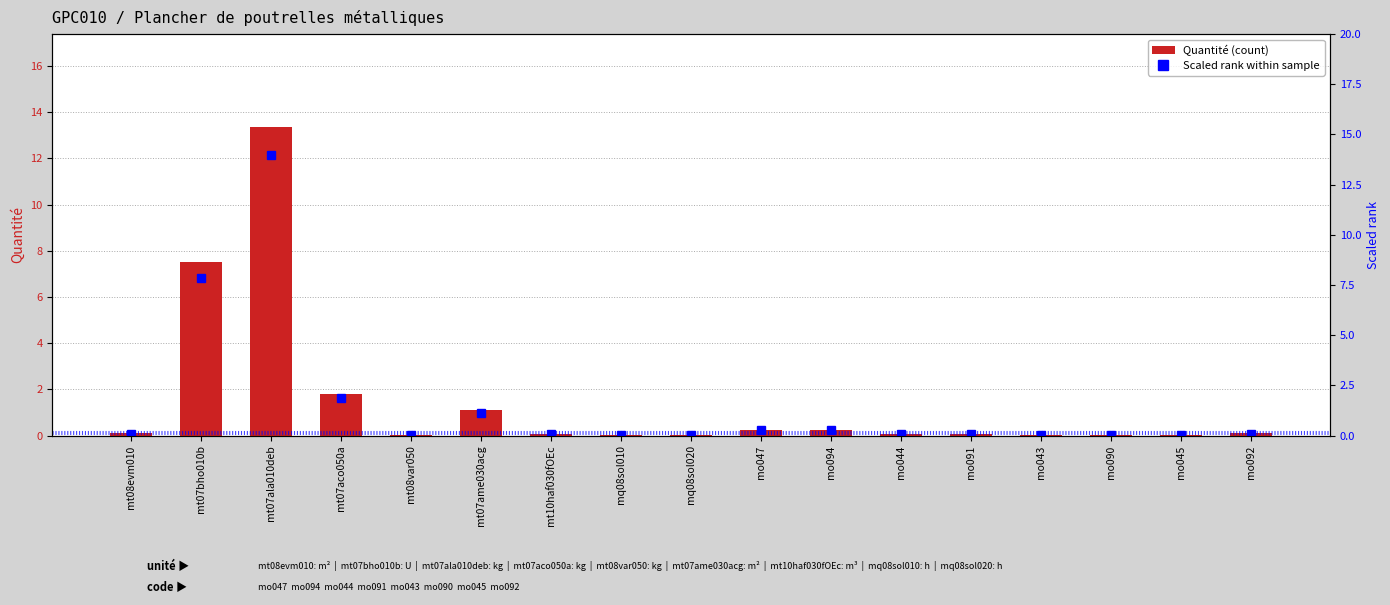

What is the sum of all Quantité values?

24.8